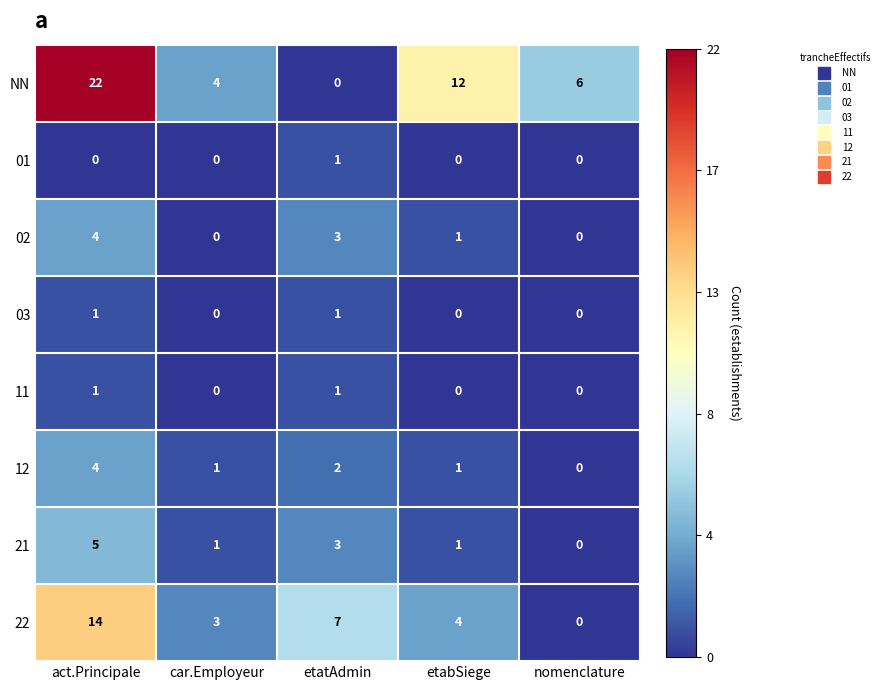

At which category is the sum across all series the highest?

act.Principale